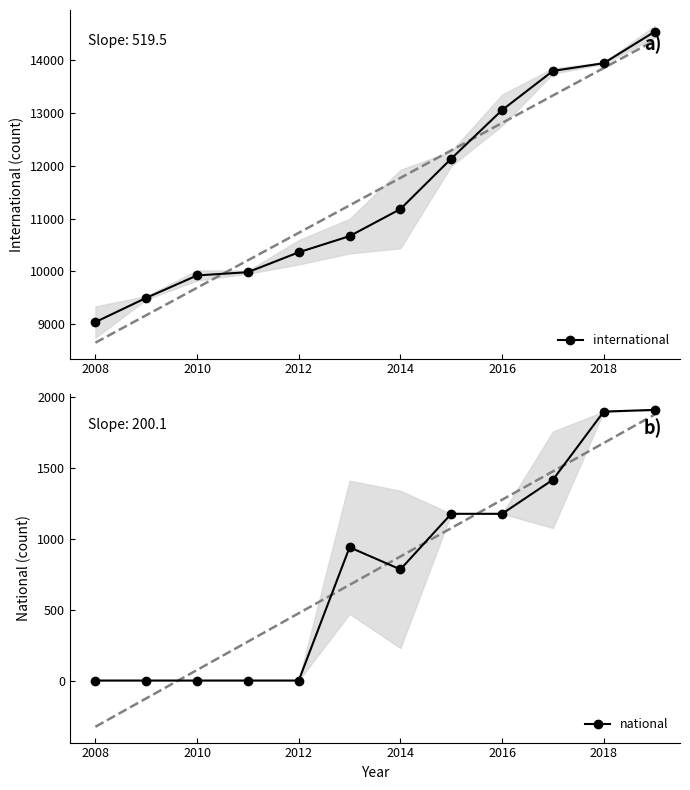

Which category has the lowest value in the international series?

2008